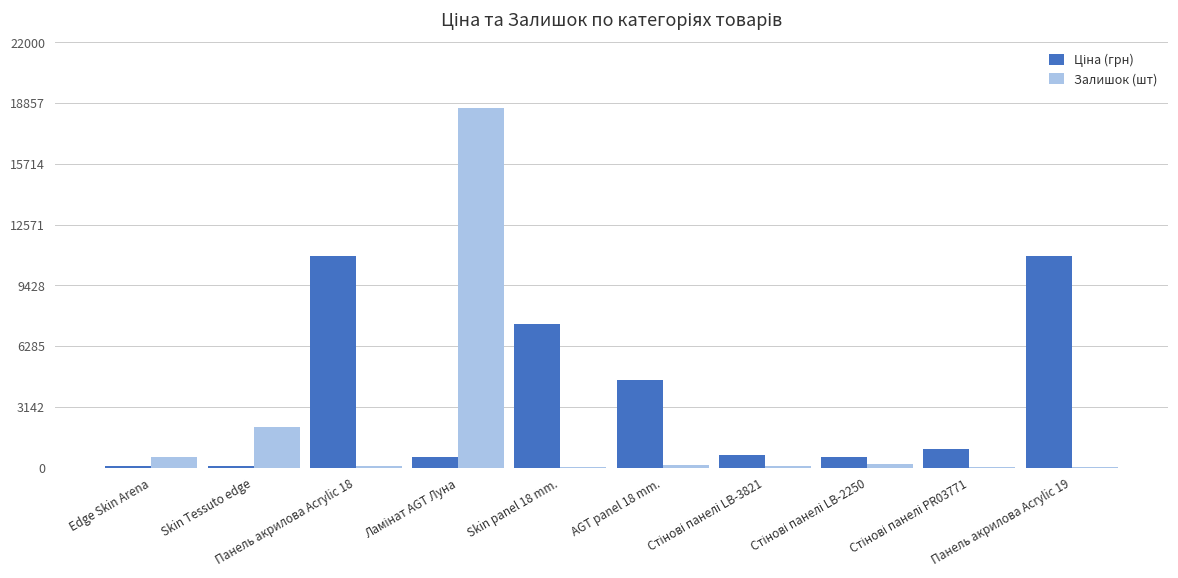

What is the sum of all Залишок (шт) values?

21911.0